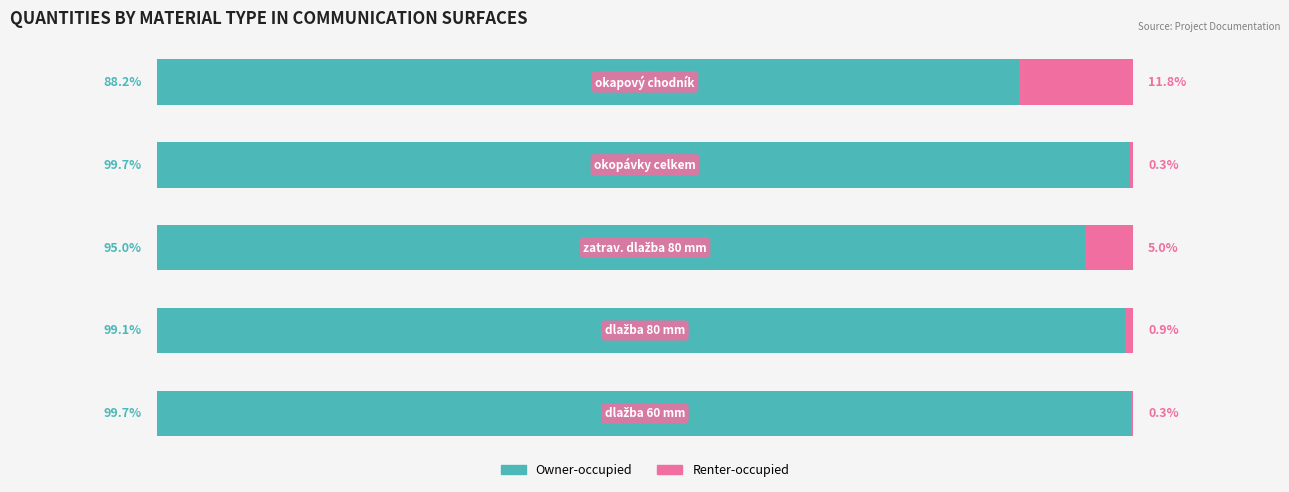

What are all the series names shown in the legend?

Owner-occupied, Renter-occupied